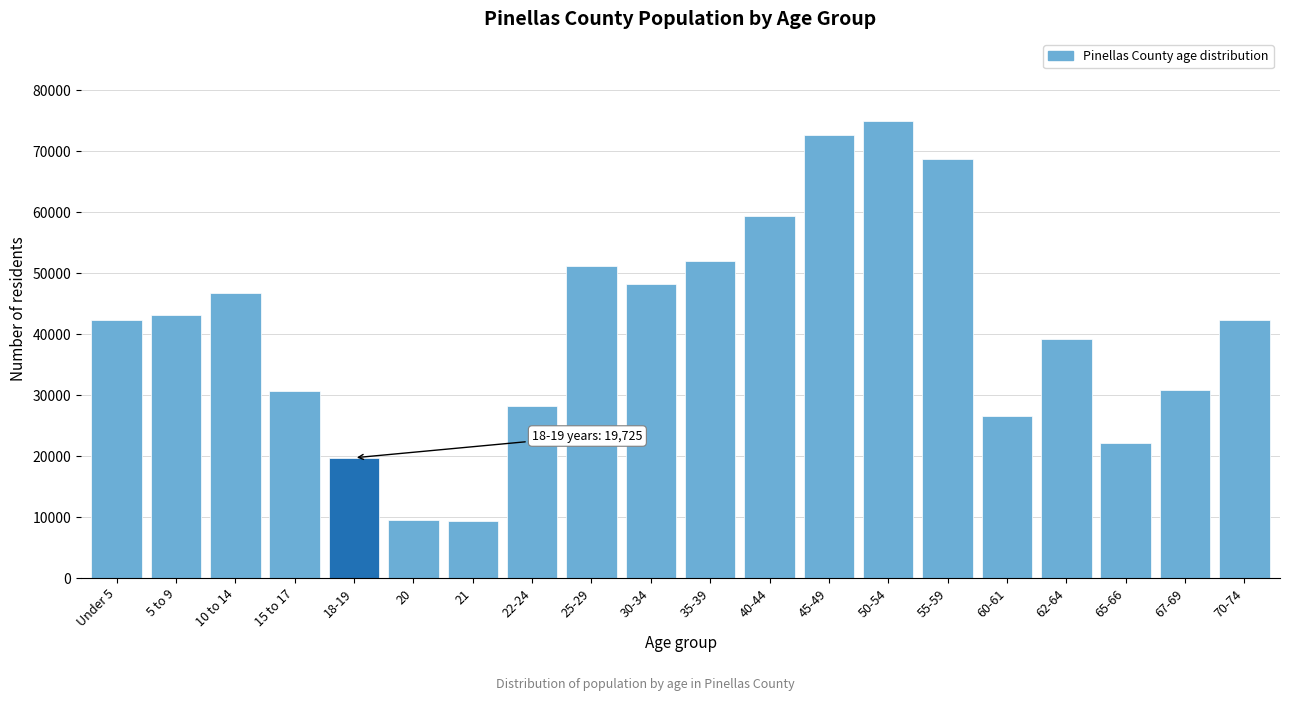

What is the label of the 13th bar from the left?

45-49